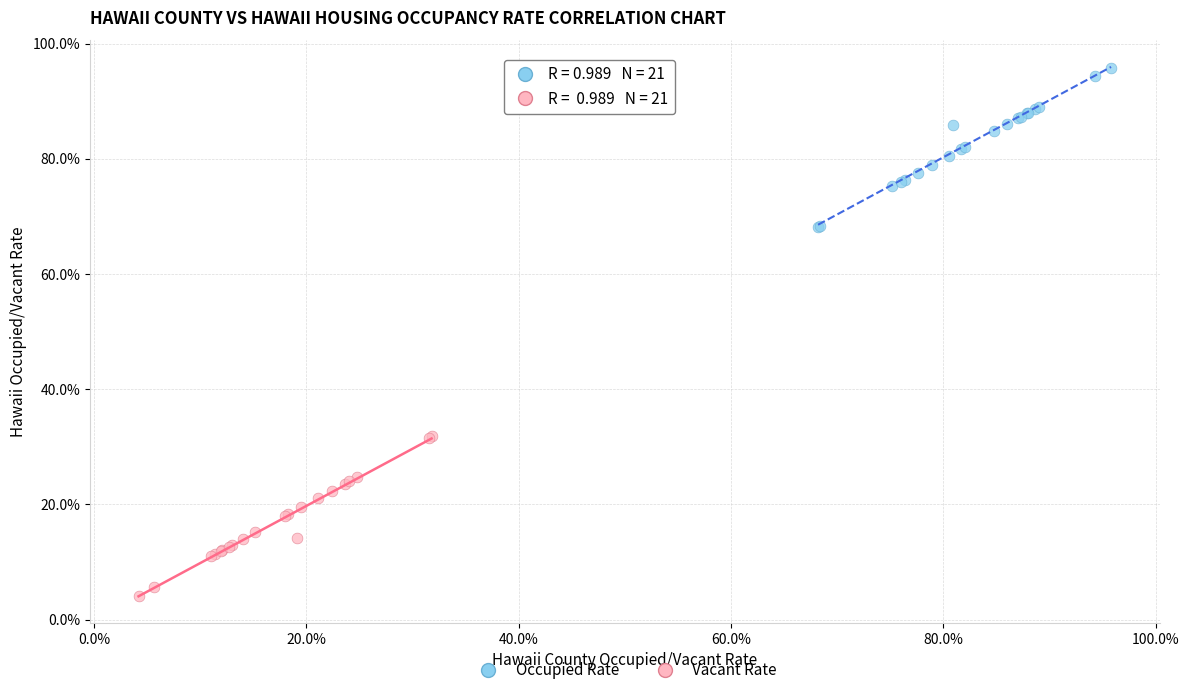

What are all the series names shown in the legend?

Occupied Rate, Vacant Rate